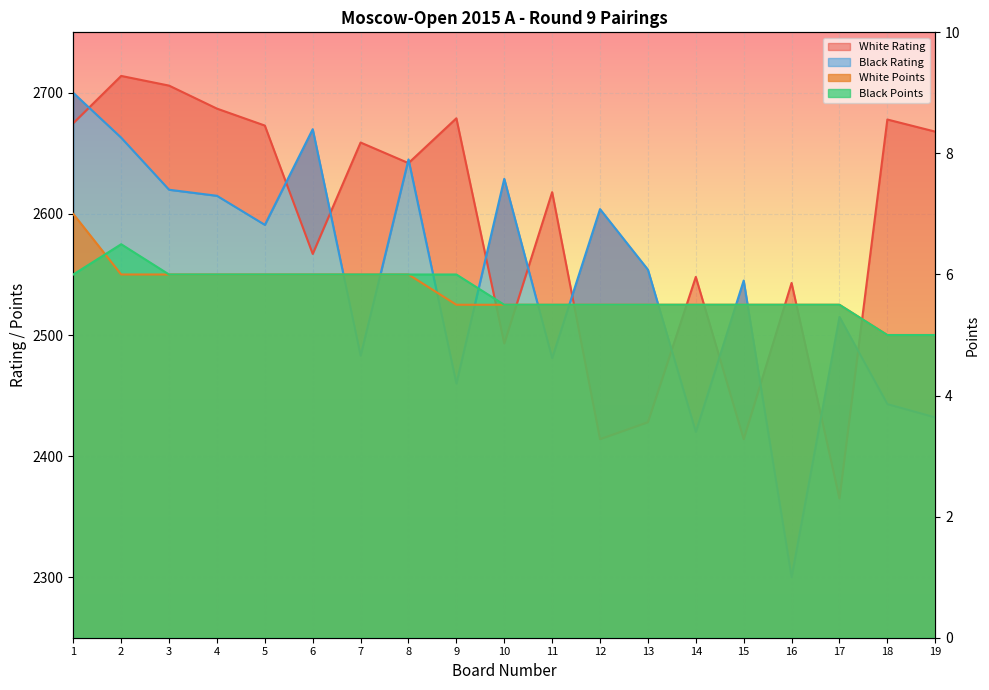

What is the value of the White Points line point at the 10th from the left?

5.5